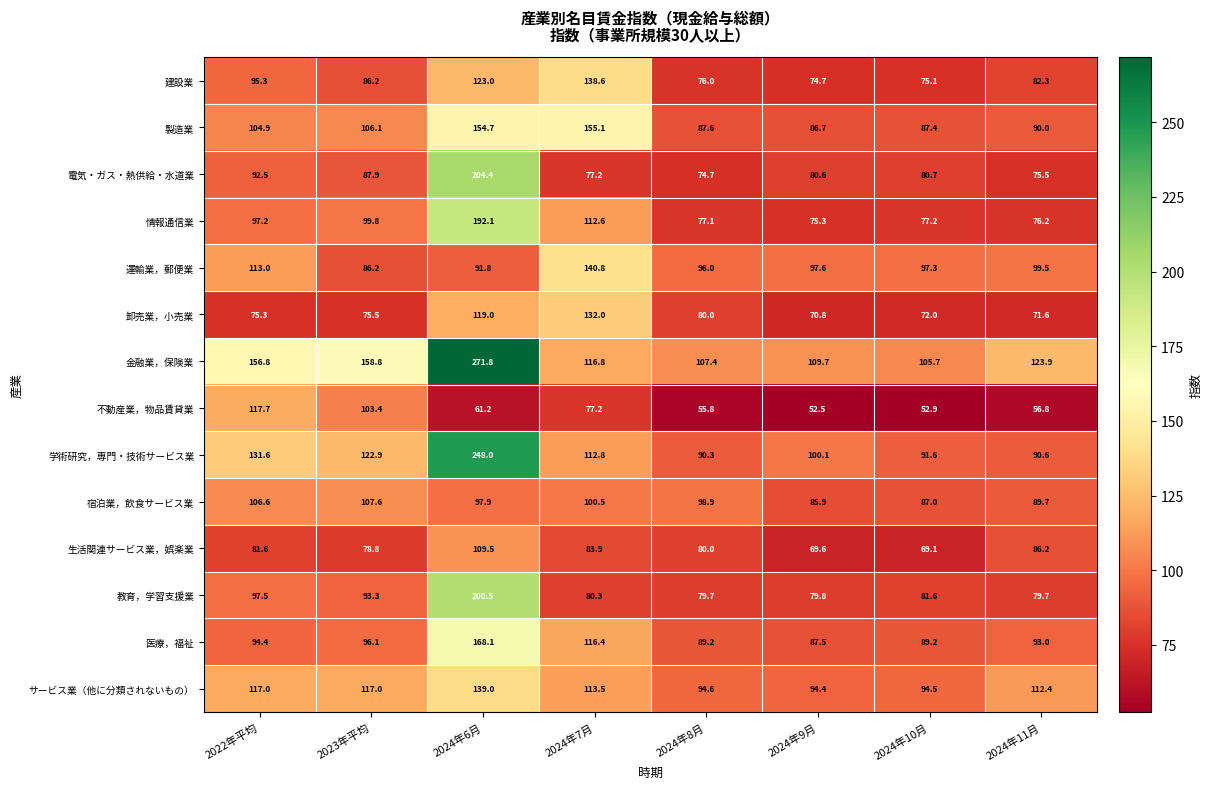

How many data points in 卸売業，小売業 are less than 75?

3